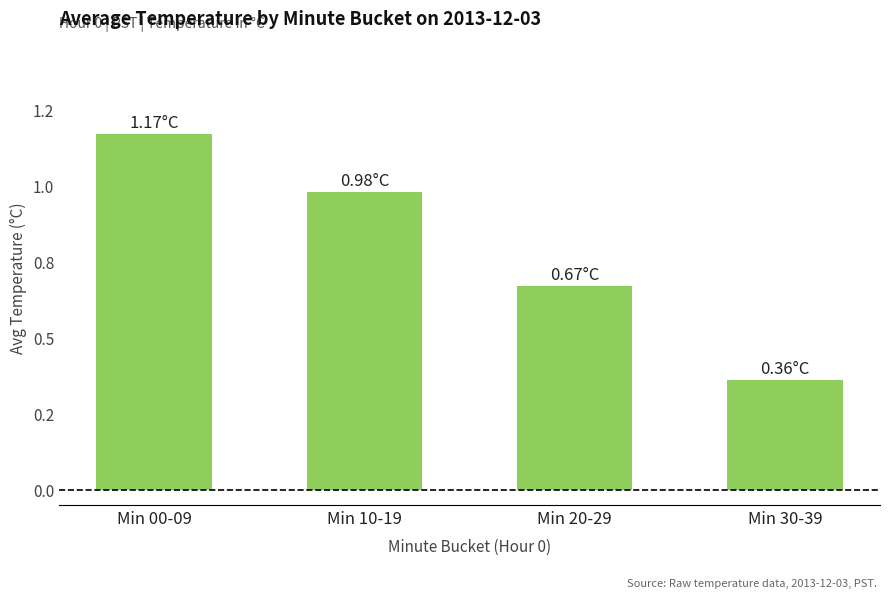

Does the chart contain any negative values?

No